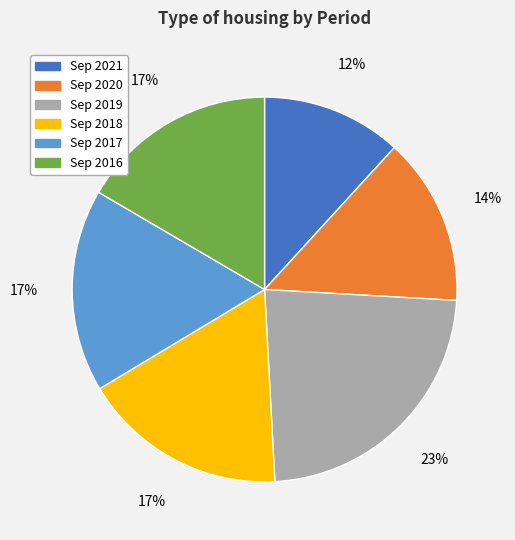

True or false: Sep 2018 accounts for 9% of the total.

False